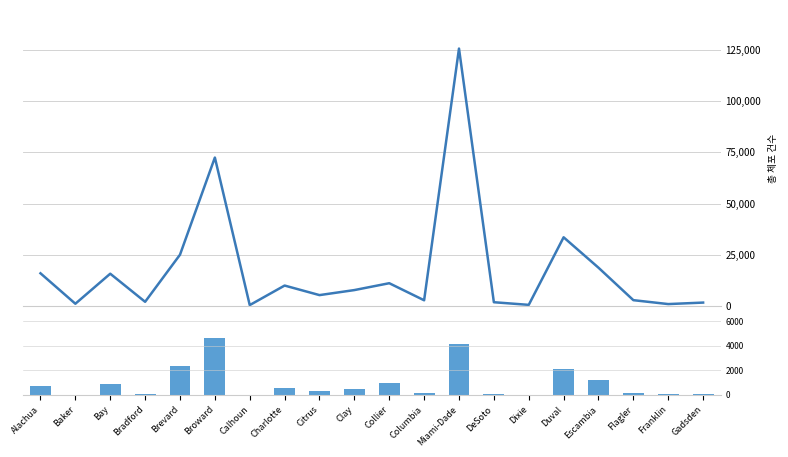

How many values in the Total Arrests series are below 7809?

10